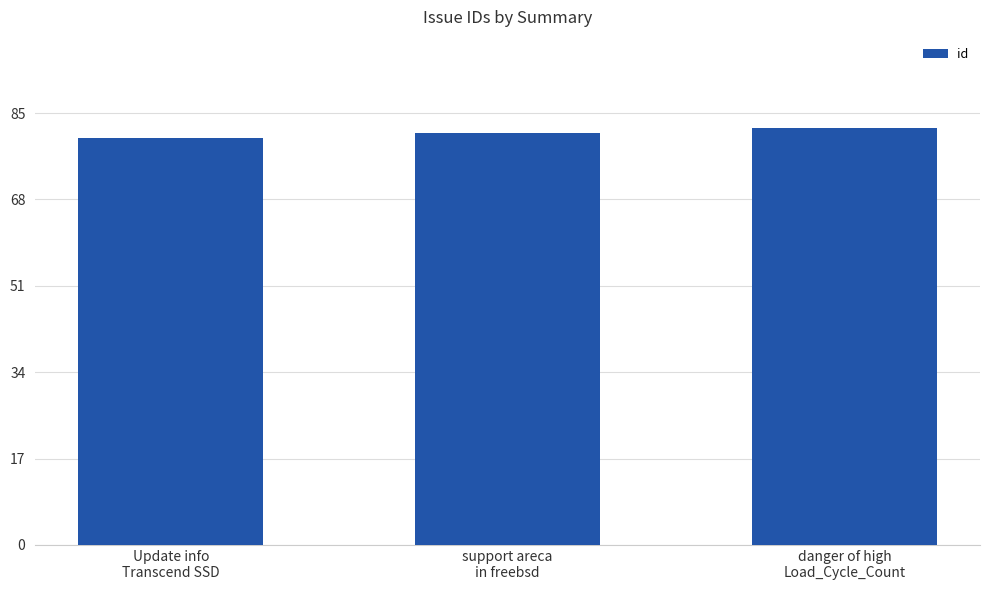

Reading left to right, what are all the values shown in this chart?

Update info
Transcend SSD=80	support areca
in freebsd=81	danger of high
Load_Cycle_Count=82